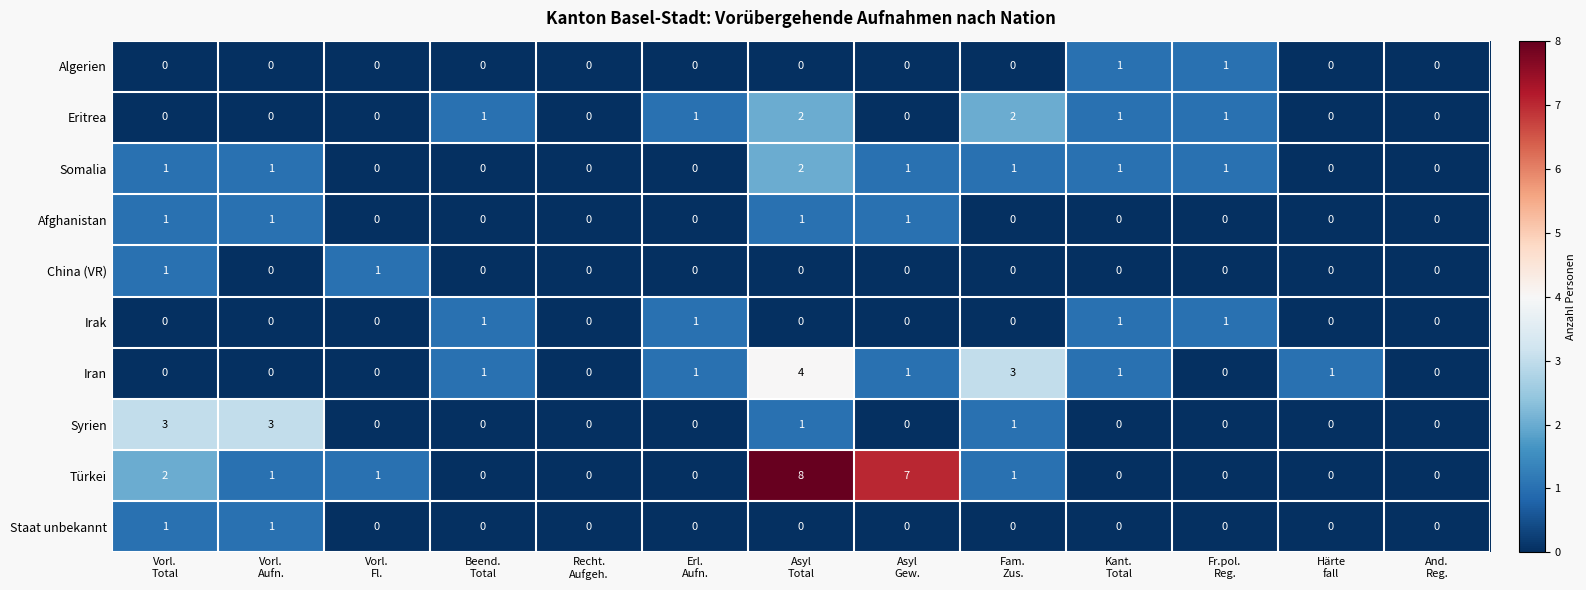

Count the Staat unbekannt values in the range 0 to 1.

13